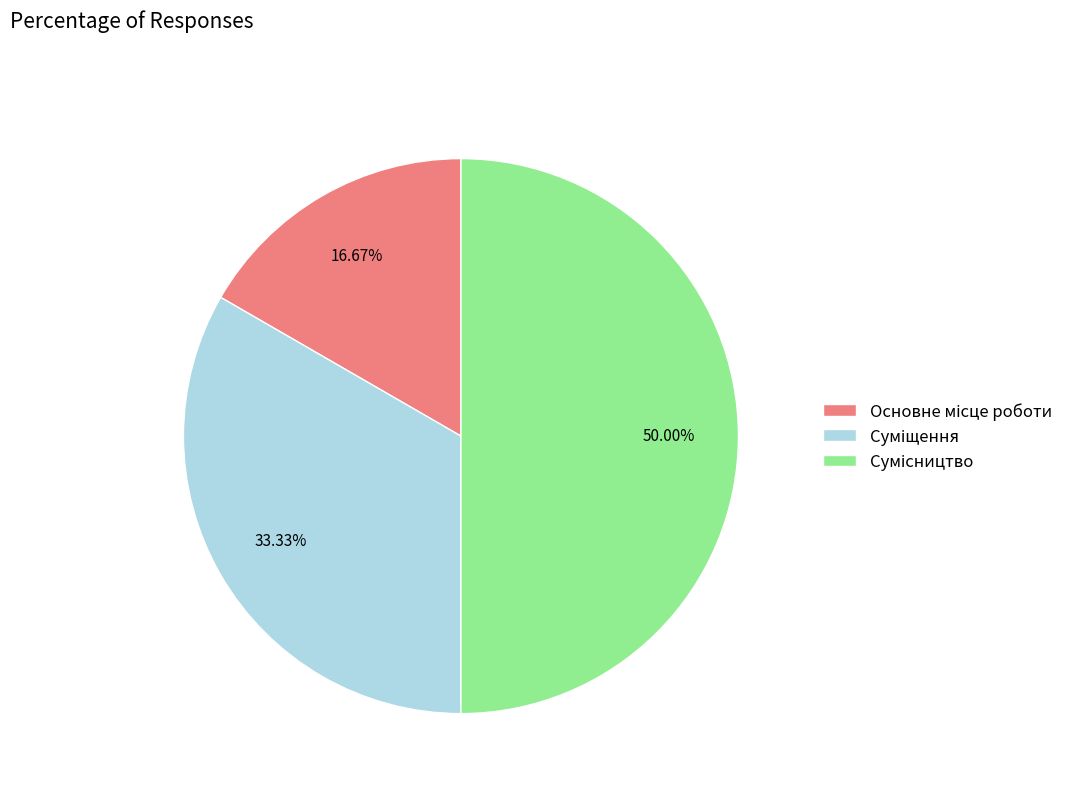

Which category has the smallest portion of the pie?

Основне місце роботи